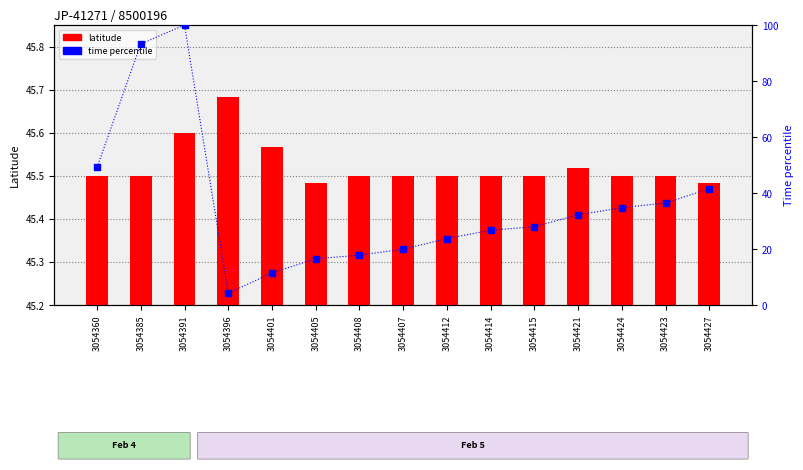

Which series has the widest spread of Y values?

time percentile